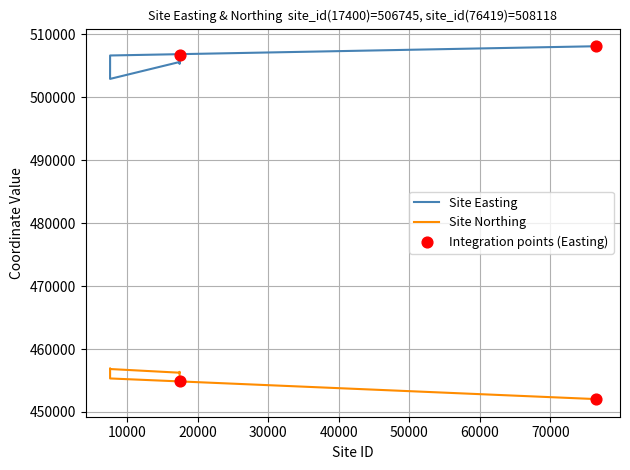

Which series reaches the maximum Y coordinate?

Site Easting